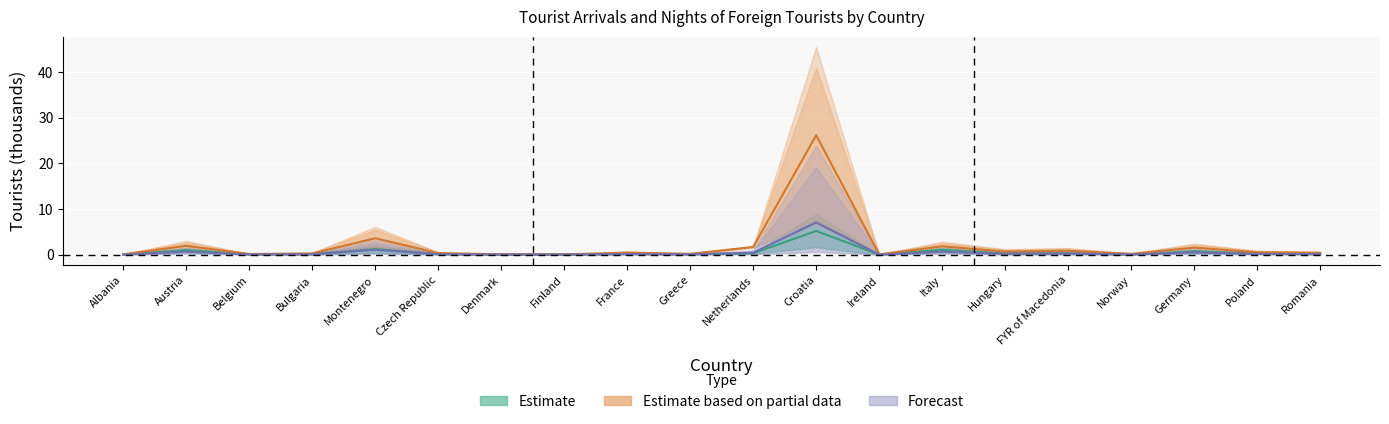

What is the value of the Estimate point at the 14th from the left?

1.1